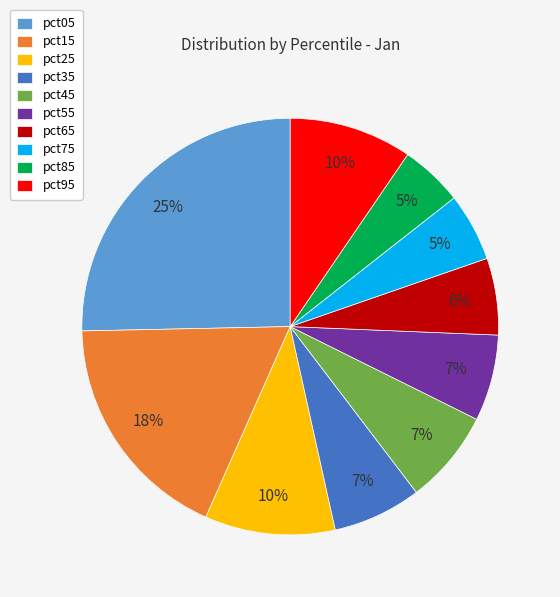

Between pct65 and pct55, which is larger?

pct55